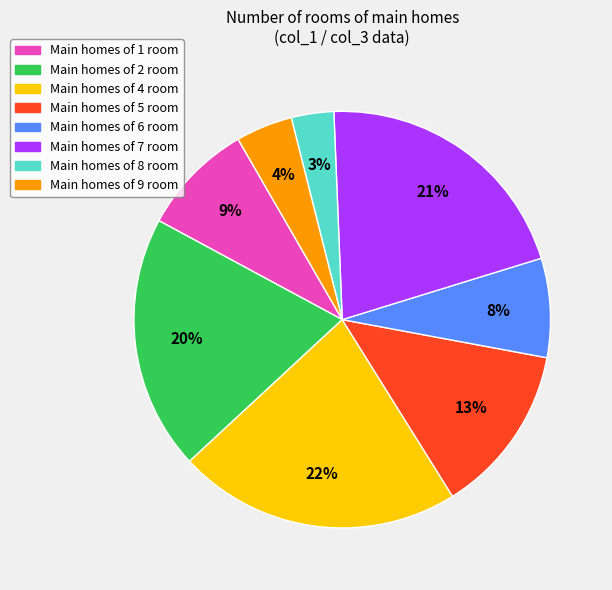

Is there a majority slice in this chart?

No